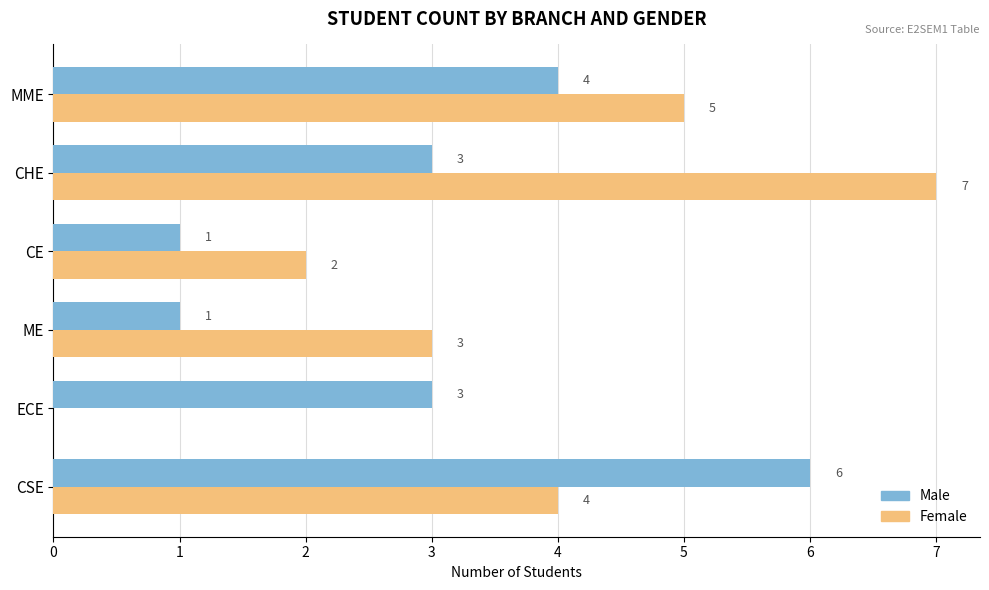

How many Female values are between 2 and 5?

4